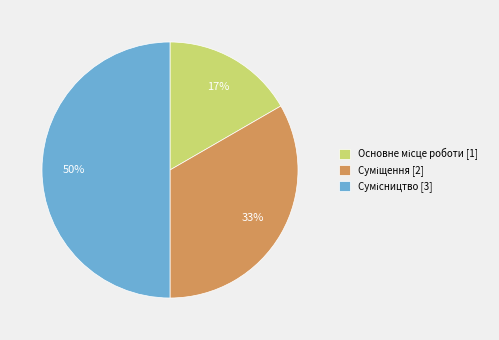

To the nearest percent, what is the difference between the largest and smallest slice percentages?

33%